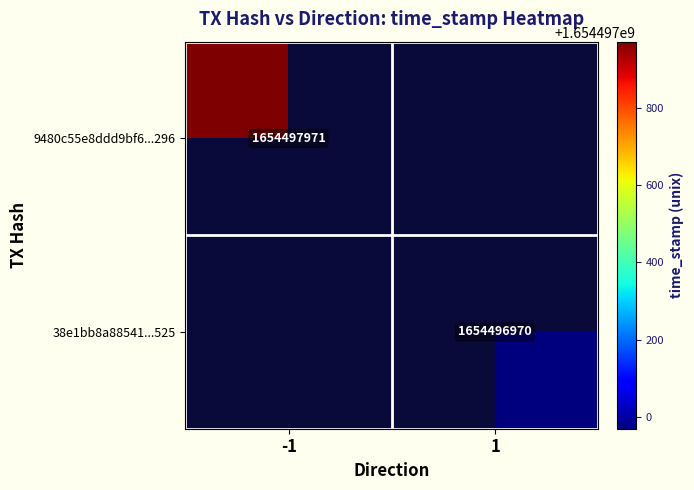

What is the sum of all 9480c55e8ddd9bf66192938edab72ae6fbda296 values?

1654497970